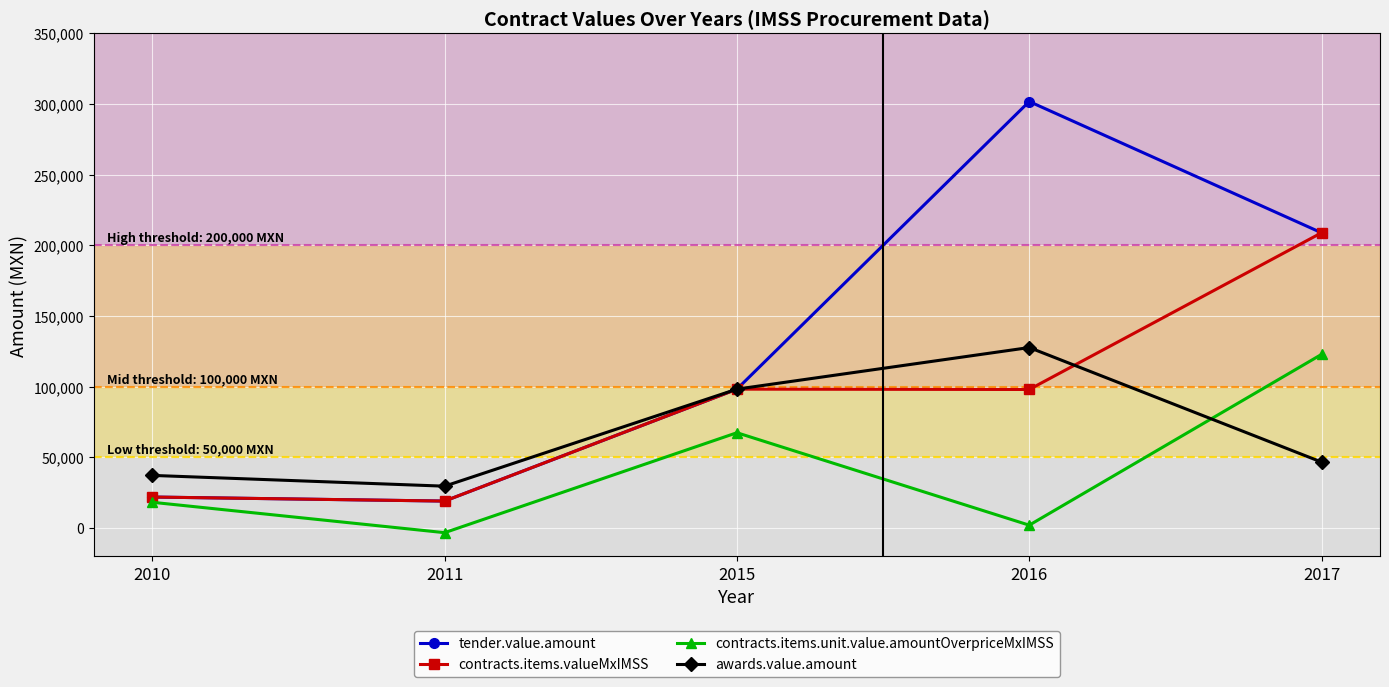

What is the sum of all tender.value.amount values?

649329.3